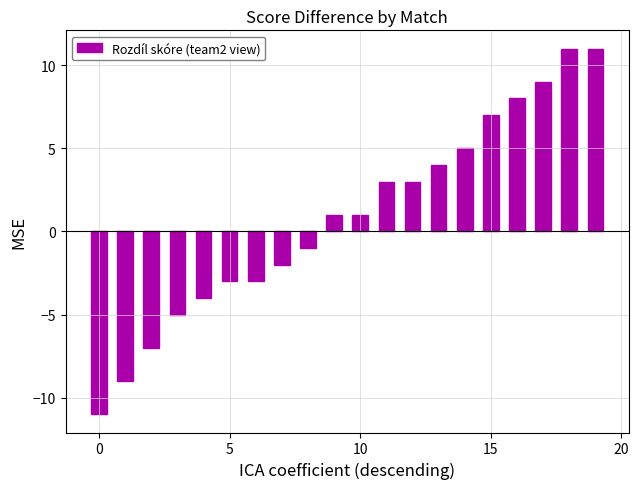

What is the minimum value shown in the chart?

-11